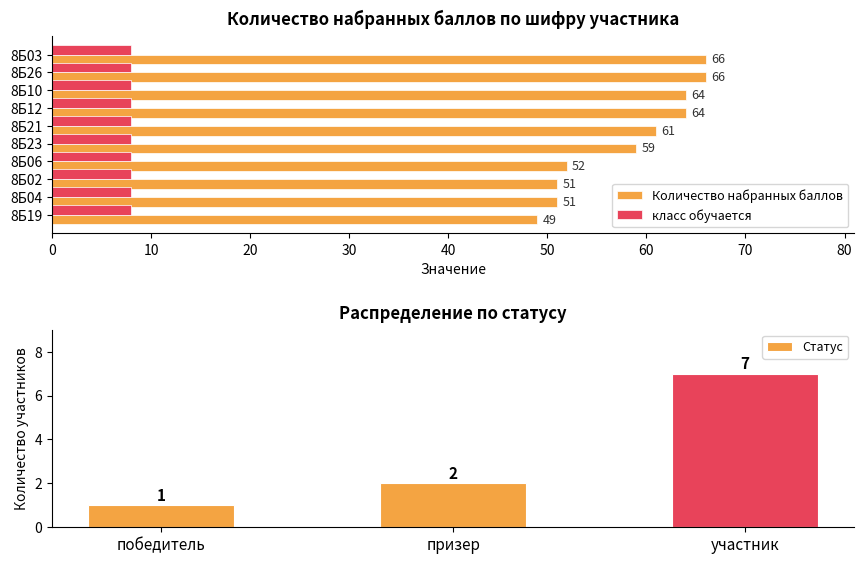

Is the value of класс выступает at 8Б04 greater than the value of класс обучается at 8Б26?

No